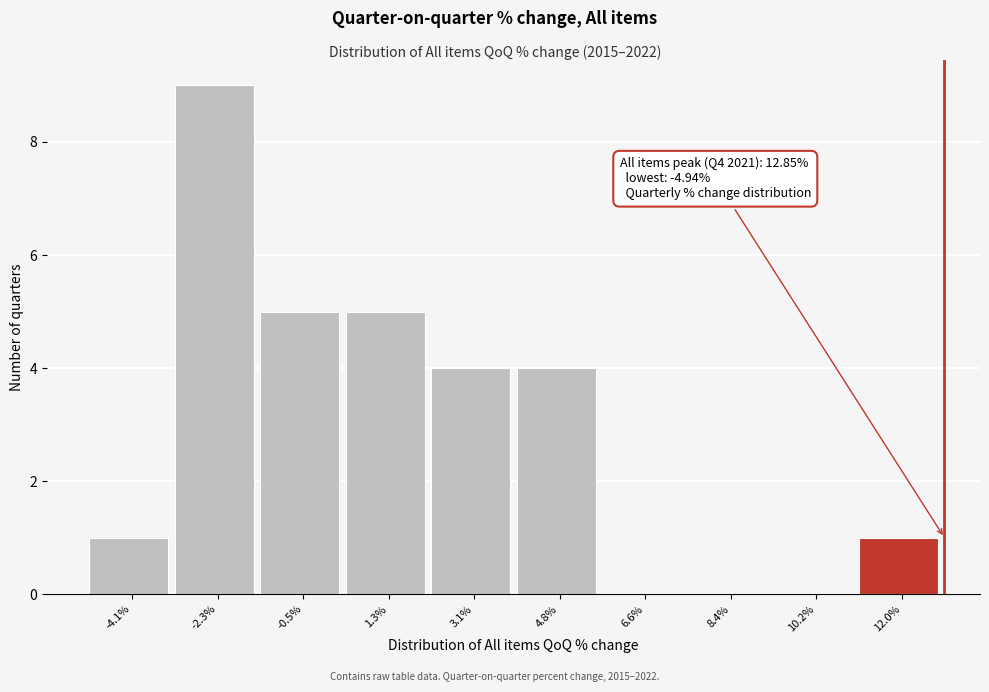

Which range on the x-axis has the tallest bar?

-3.2 to -1.4